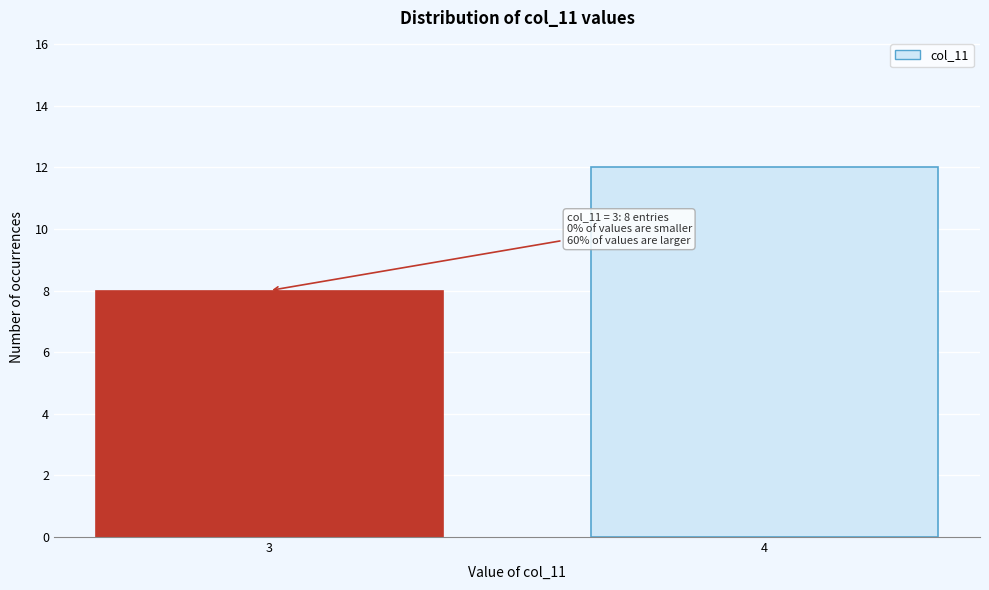

Reading right to left, transcribe all the data shown in this chart.

4=12	3=8